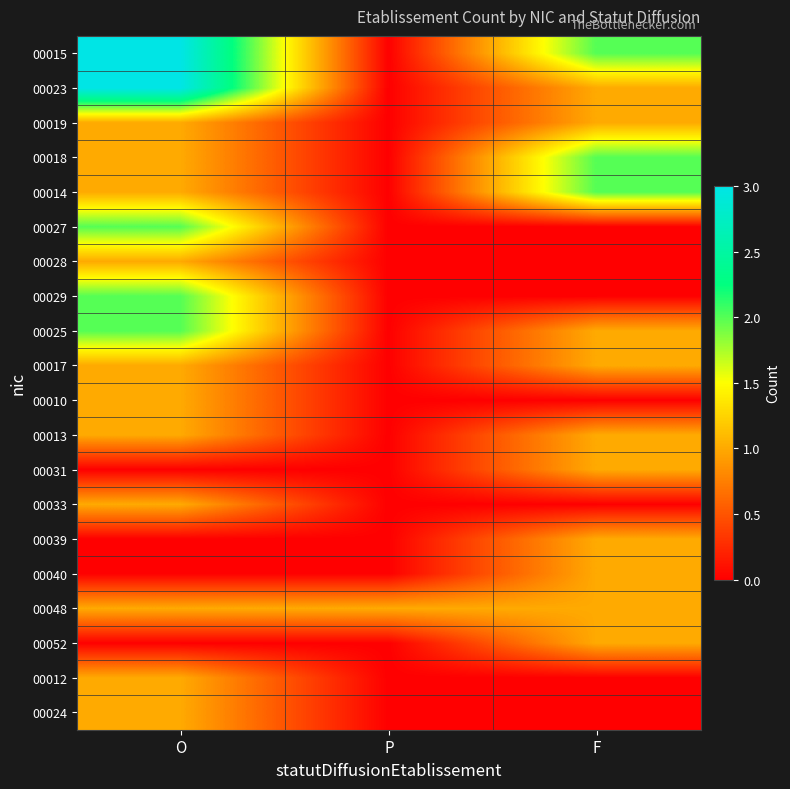

Reading right to left, transcribe all the data shown in this chart.

00015: F=2	P=0	O=3
00023: F=1	P=0	O=3
00019: F=1	P=0	O=1
00018: F=2	P=0	O=1
00014: F=2	P=0	O=1
00027: F=0	P=0	O=2
00028: F=0	P=0	O=1
00029: F=0	P=0	O=2
00025: F=1	P=0	O=2
00017: F=1	P=0	O=1
00010: F=0	P=0	O=1
00013: F=1	P=0	O=1
00031: F=1	P=0	O=0
00033: F=0	P=0	O=1
00039: F=1	P=0	O=0
00040: F=1	P=0	O=0
00048: F=1	P=1	O=1
00052: F=1	P=0	O=0
00012: F=0	P=0	O=1
00024: F=0	P=0	O=1